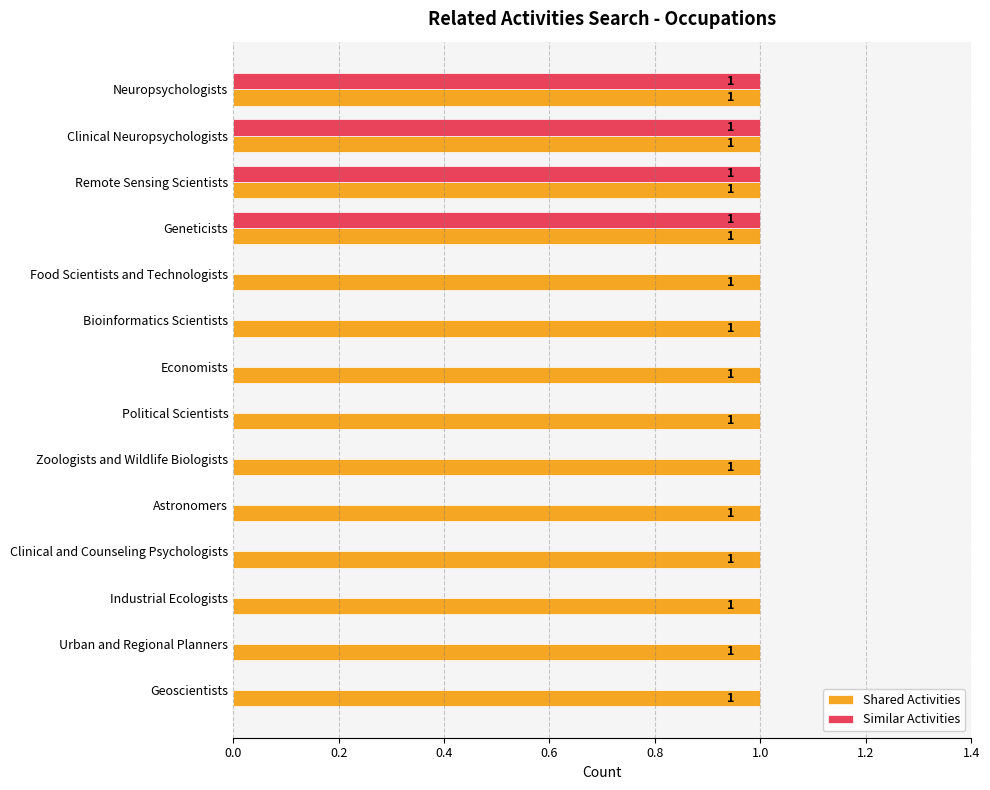

What is the sum of all Similar Activities values?

4